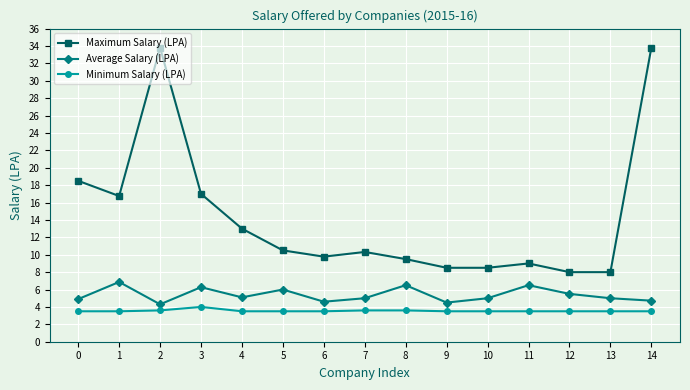

True or false: Maximum Salary (LPA) has a value of 8.0 at 12.

True